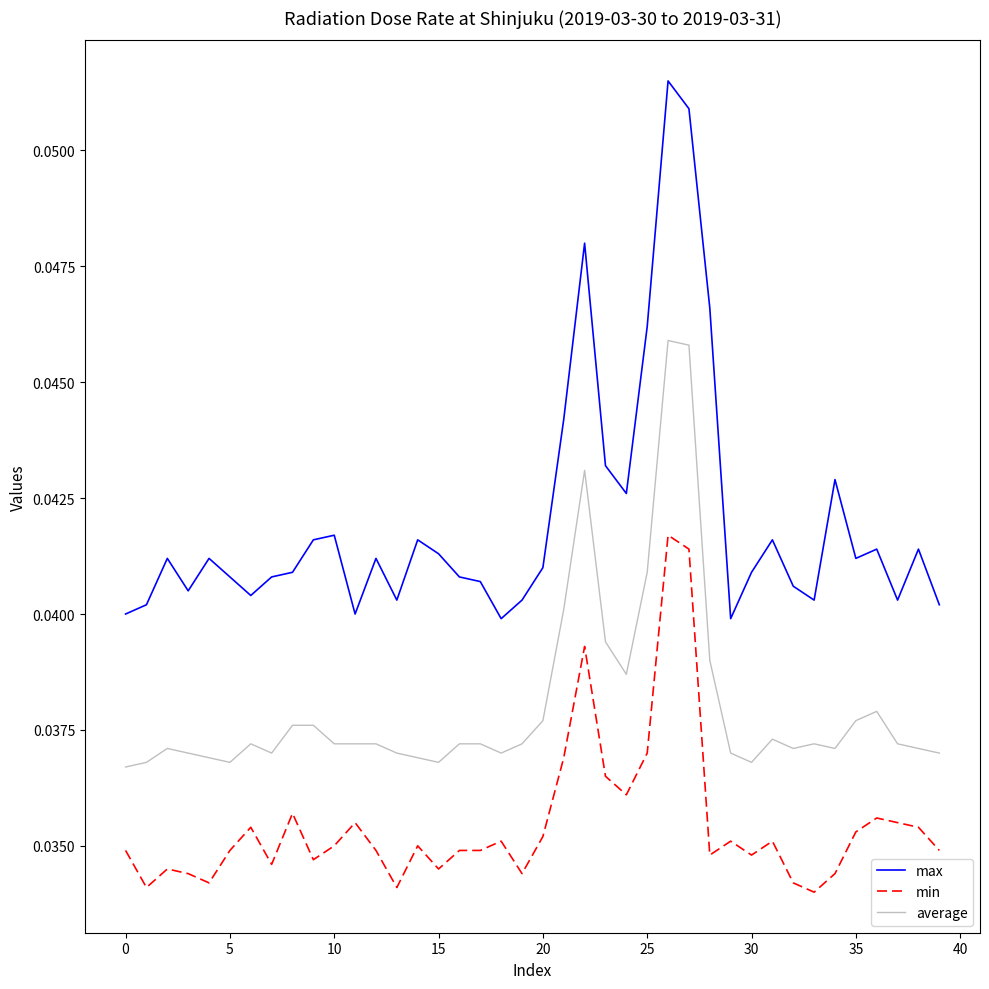

Rank the series by their maximum value, from highest to lowest.

max, average, min